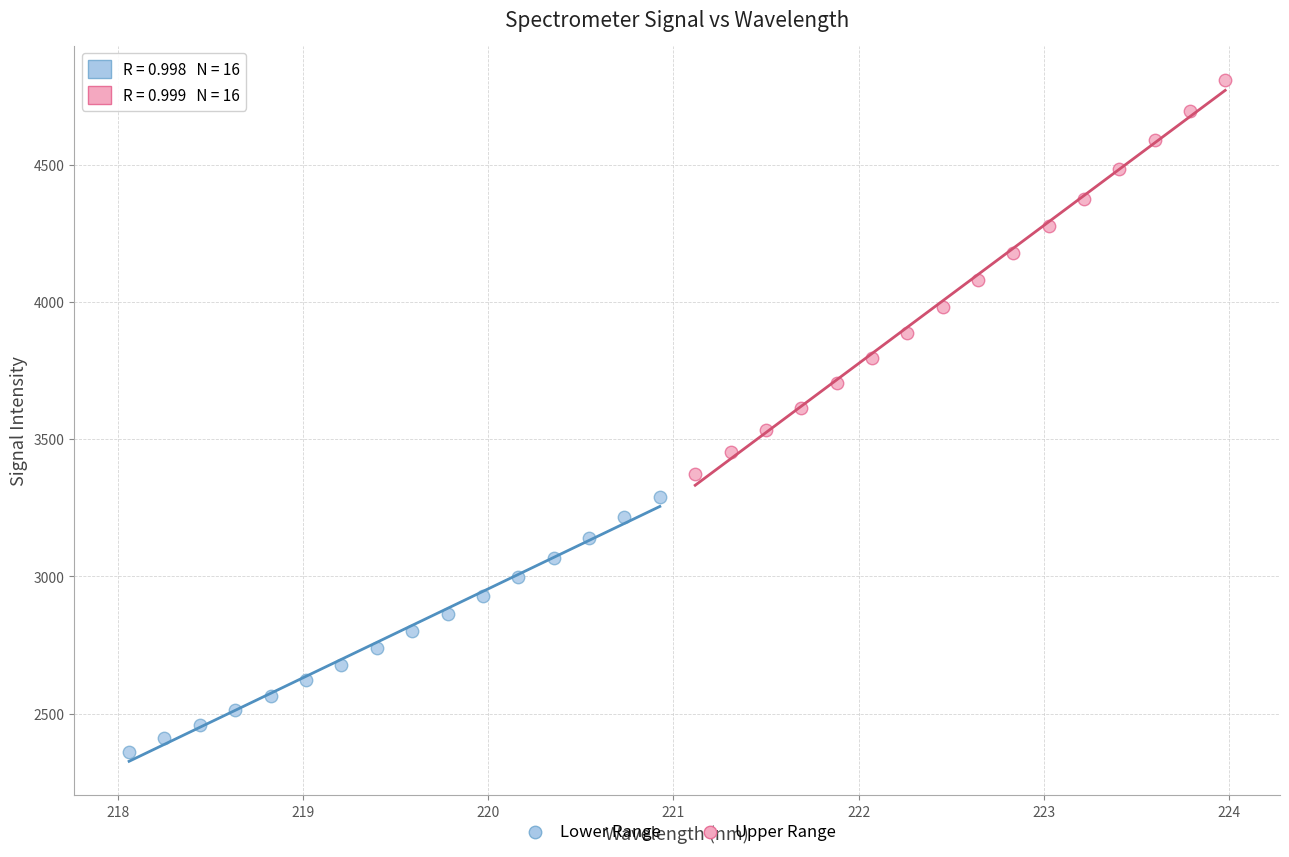

Which series reaches the minimum Y coordinate?

Lower Range